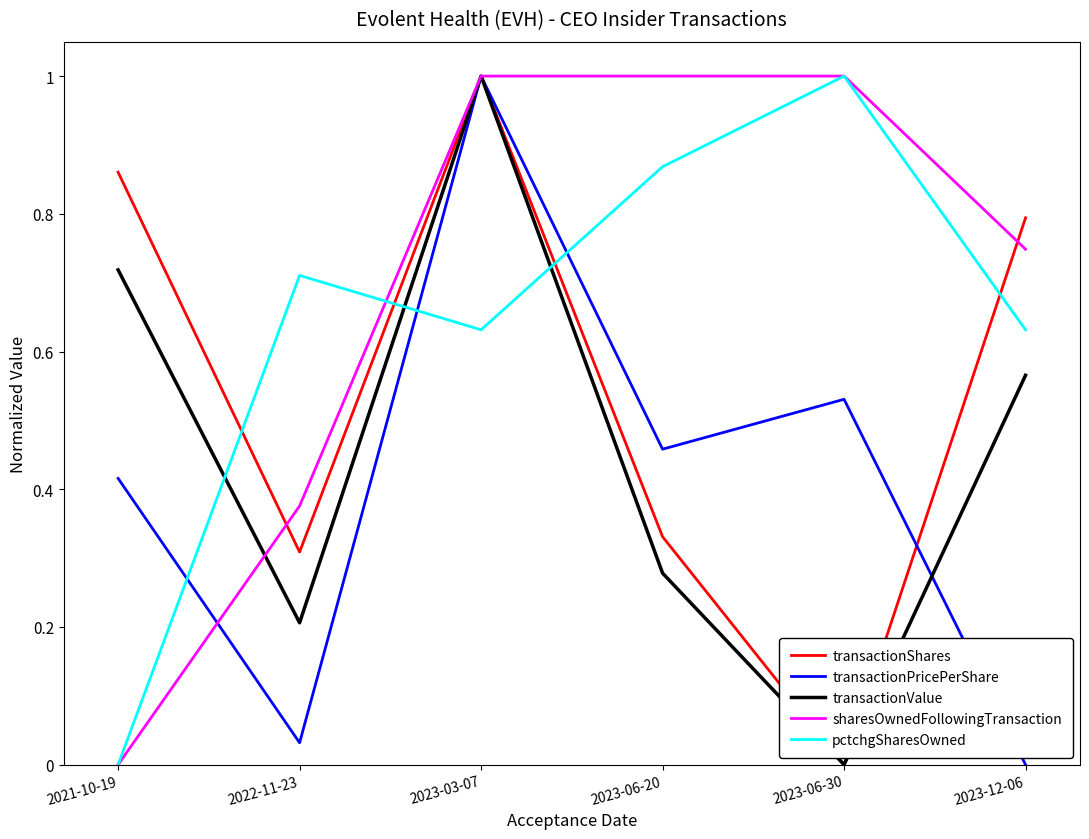

What position from the left is 2023-03-07?

3